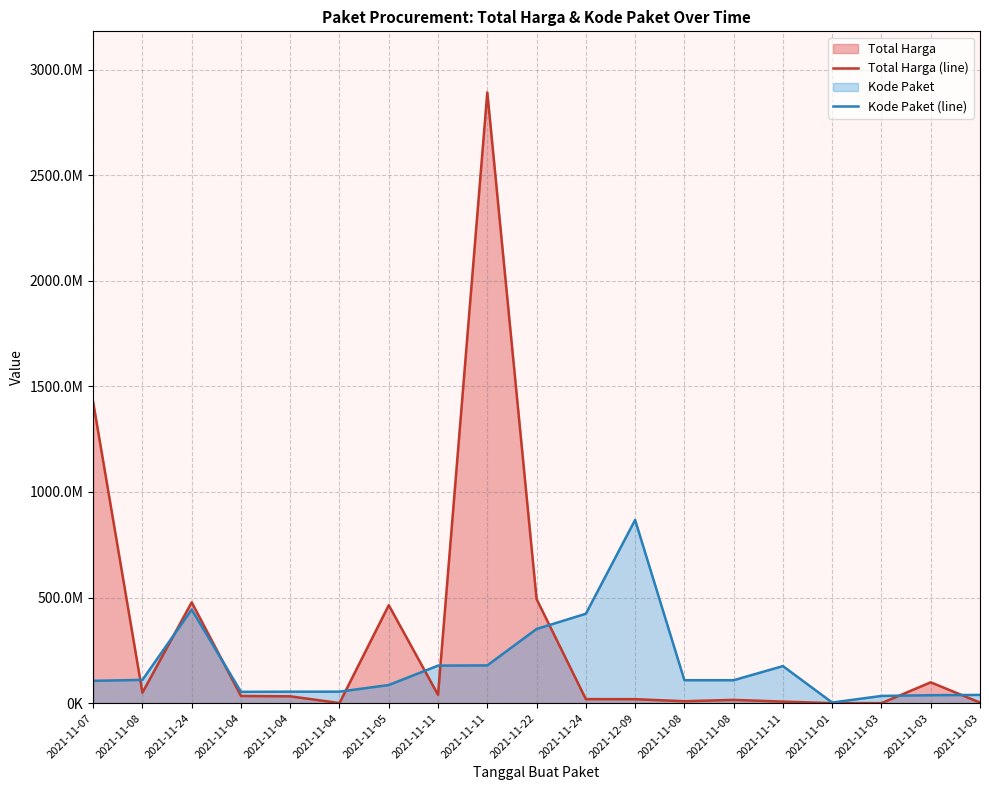

Reading right to left, what are all the values shown in this chart?

Total Harga (line): 2021-11-03=2772000.0	2021-11-03=98772570.0	2021-11-03=78000.0	2021-11-01=333600.0	2021-11-11=7401240.0	2021-11-08=15513960.0	2021-11-08=9180000.0	2021-12-09=18900000.0	2021-11-24=19175000.0	2021-11-22=493000000.0	2021-11-11=2892122000.0	2021-11-11=39440000.0	2021-11-05=464002100.0	2021-11-04=577875.0	2021-11-04=32441200.0	2021-11-04=34000000.0	2021-11-24=477600000.0	2021-11-08=49730040.0	2021-11-07=1425867900.0
Kode Paket (line): 2021-11-03=39103932.8	2021-11-03=37738378.6	2021-11-03=34289882.5	2021-11-01=2919894.6	2021-11-11=175514610.3	2021-11-08=108759779.5	2021-11-08=108690557.9	2021-12-09=867636600.0	2021-11-24=423378418.4	2021-11-22=351306107.2	2021-11-11=178875006.2	2021-11-11=177905903.3	2021-11-05=85910346.0	2021-11-04=54546651.0	2021-11-04=54408207.7	2021-11-04=53678234.1	2021-11-24=443352007.5	2021-11-08=110181969.5	2021-11-07=105865056.4